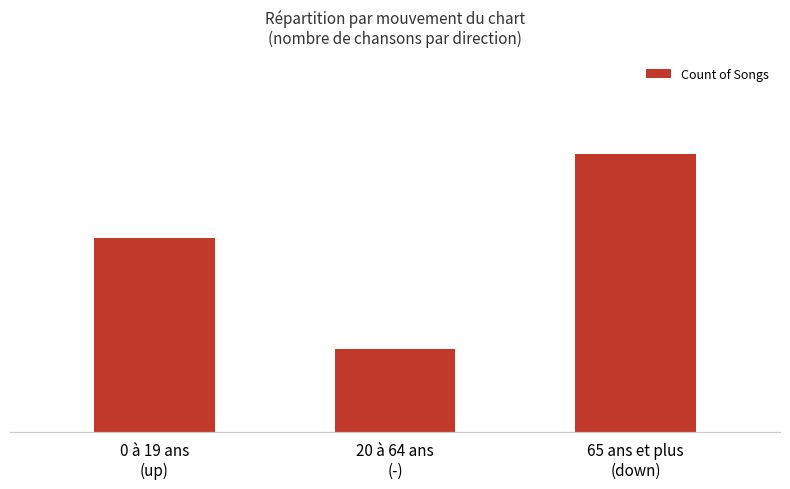

List the labels in order of value, smallest first.

20 à 64 ans
(-), 0 à 19 ans
(up), 65 ans et plus
(down)